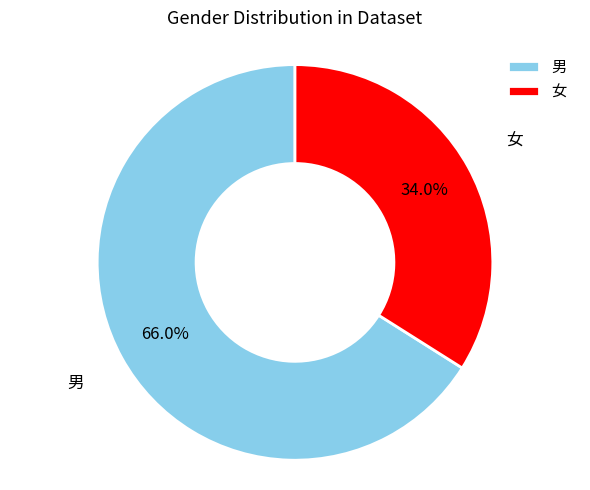

True or false: 女 accounts for 34% of the total.

True